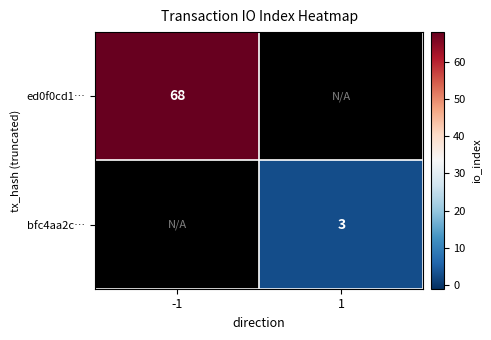

The value of bfc4aa2c… at 1 is 3. True or false?

True